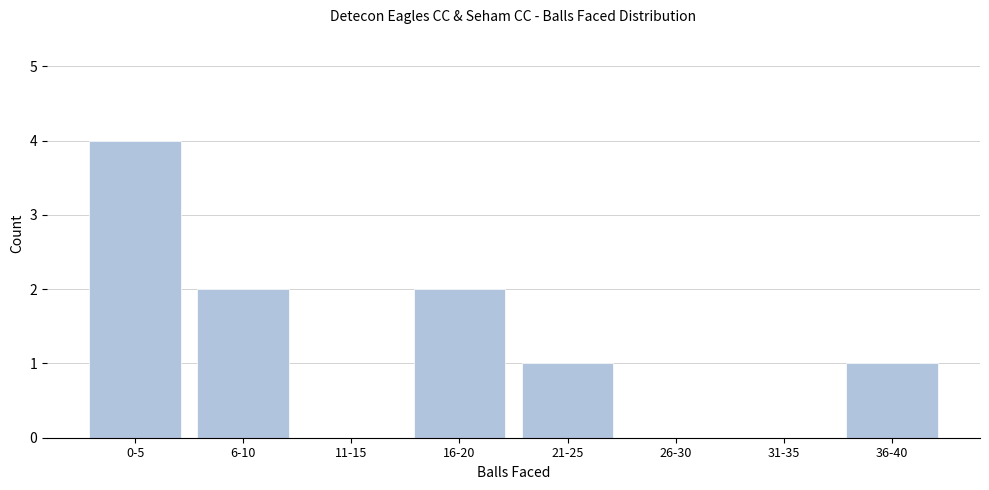

Reading left to right, transcribe all the data shown in this chart.

0-5=4	6-10=2	11-15=0	16-20=2	21-25=1	26-30=0	31-35=0	36-40=1